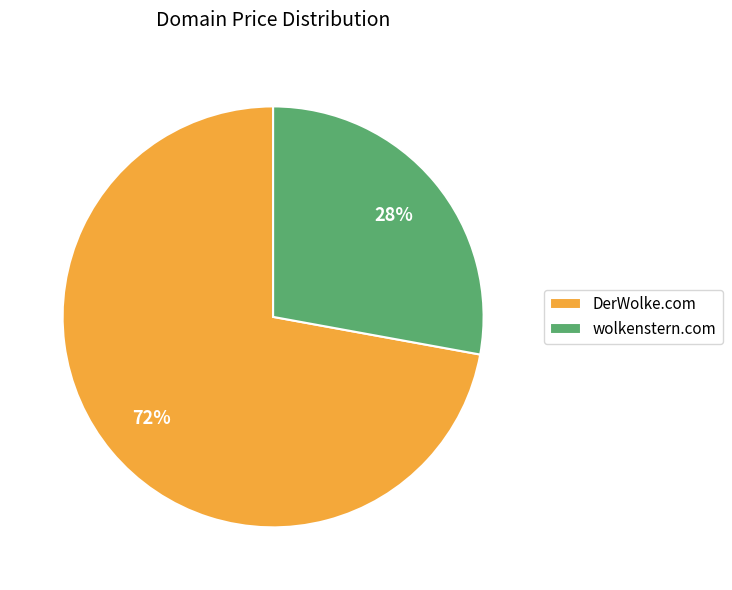

What percentage is the wolkenstern.com slice, to the nearest percent?

28%